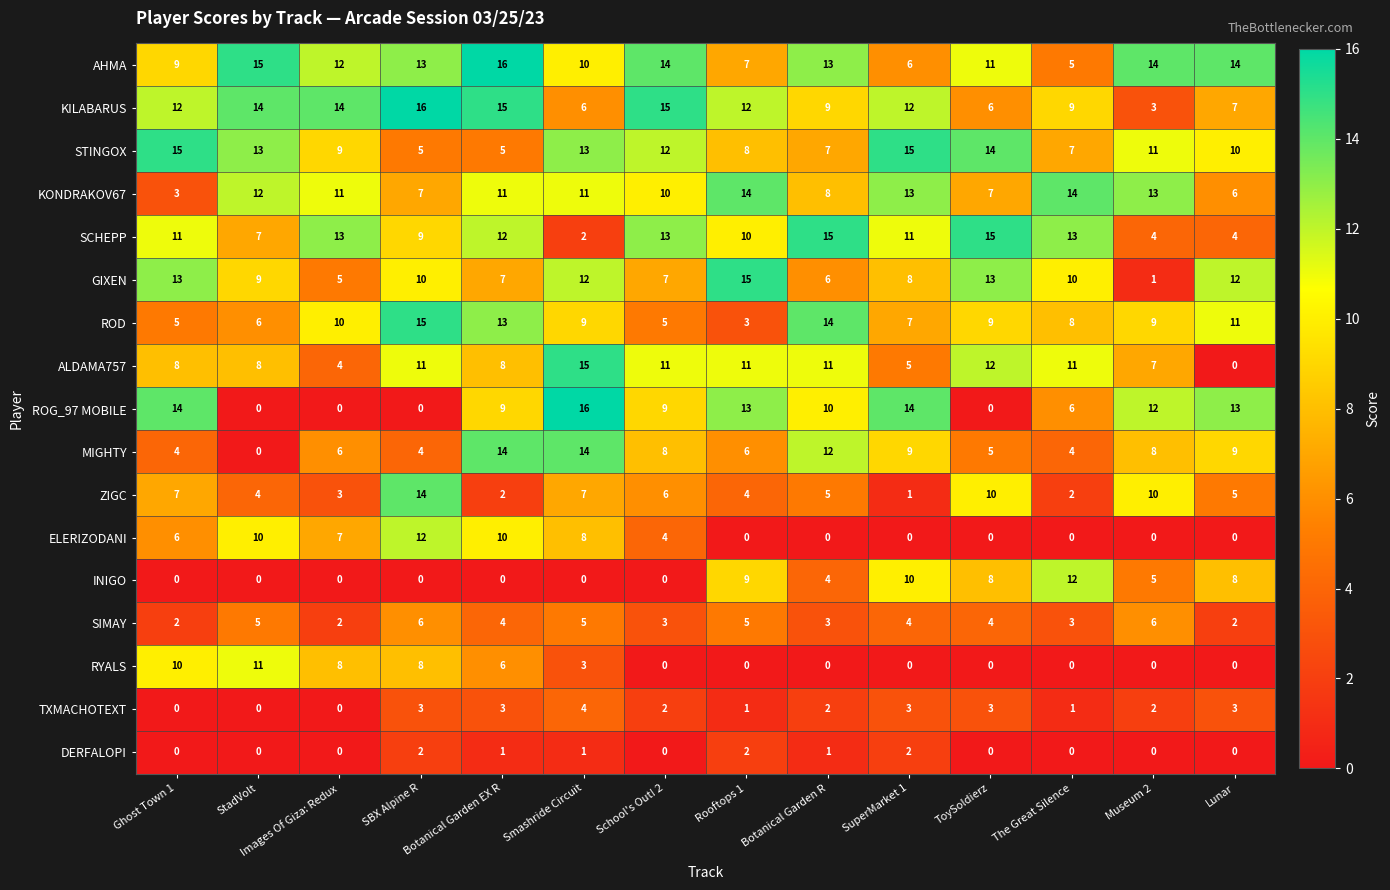

What is the difference between the highest and lowest values at ToySoldierz?

15